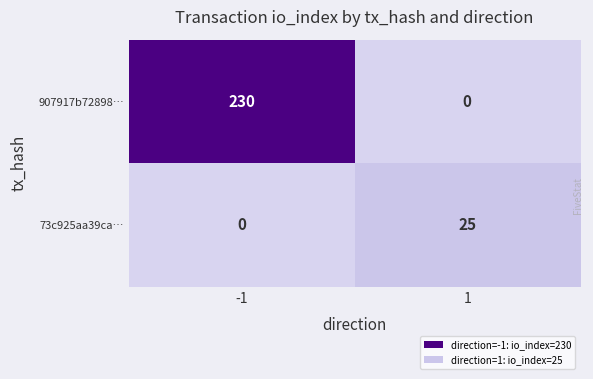

How many distinct data groups are displayed?

2